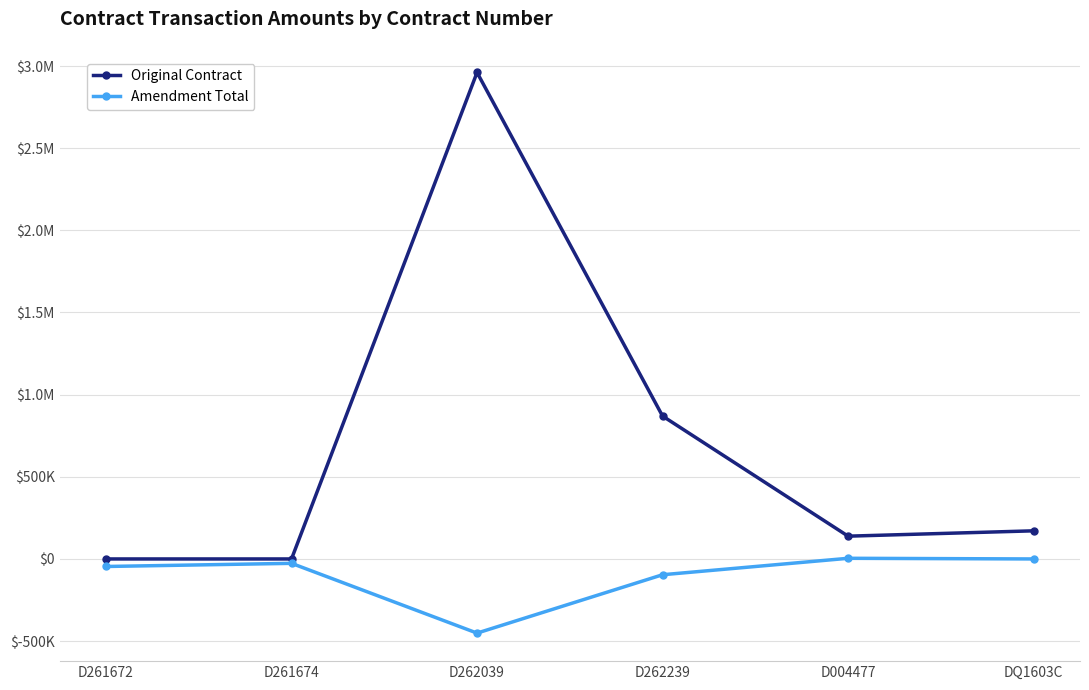

What is the difference between the maximum and second lowest values in the Original Contract series?

2960820.4